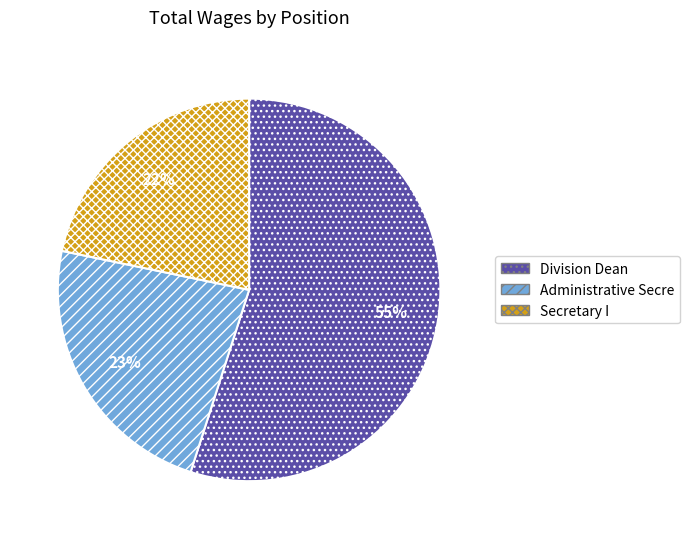

To the nearest percent, what is the difference between the largest and smallest slice percentages?

33%